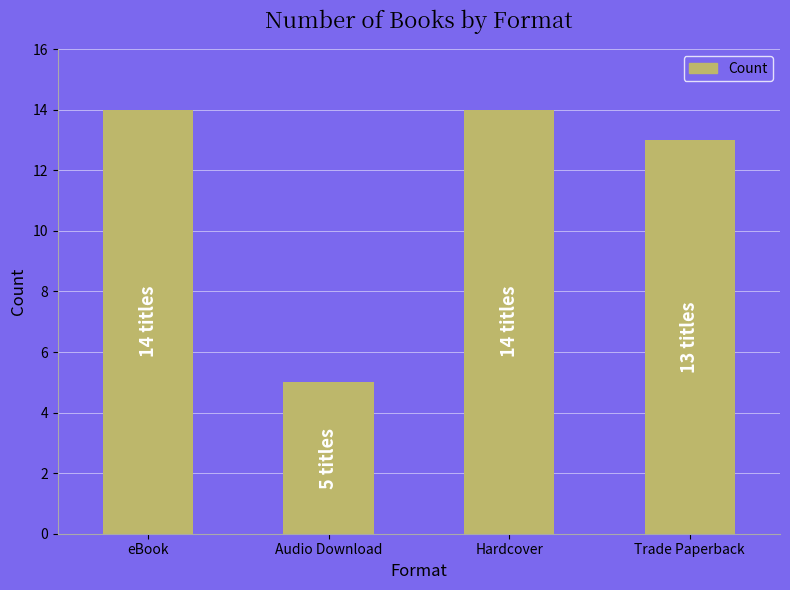

Reading left to right, transcribe all the data shown in this chart.

eBook=14	Audio Download=5	Hardcover=14	Trade Paperback=13